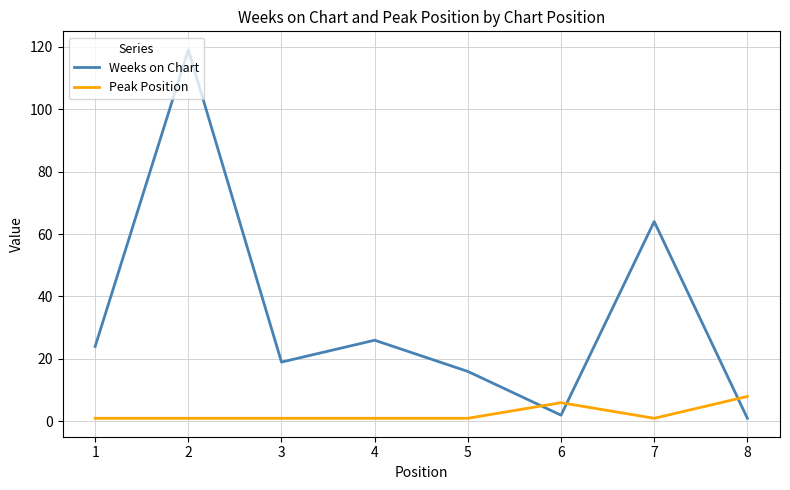

How many values in the Weeks on Chart series are below 24?

4